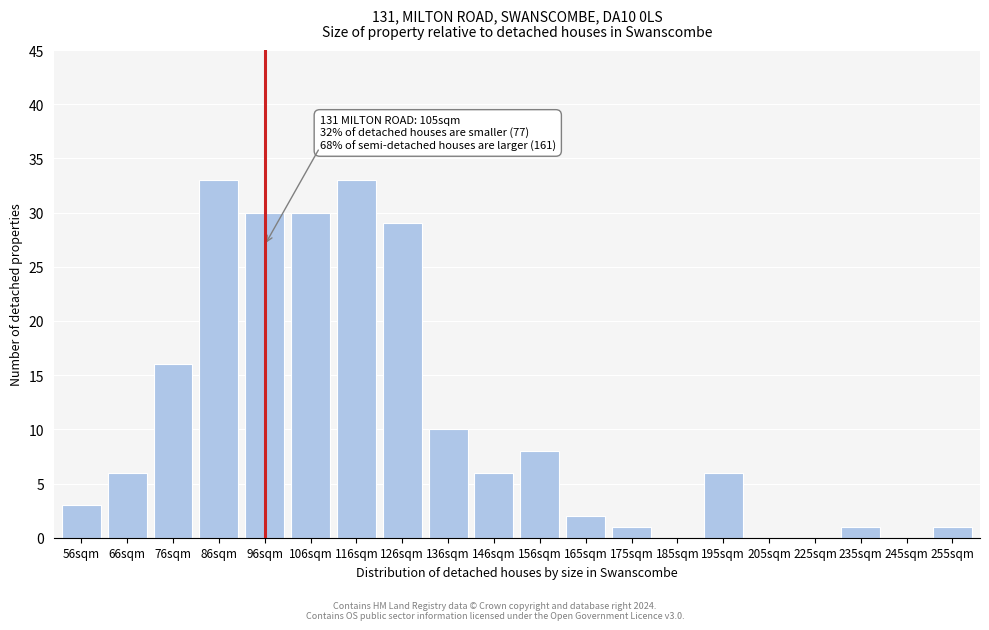

Reading right to left, transcribe all the data shown in this chart.

255sqm=1	245sqm=0	235sqm=1	225sqm=0	205sqm=0	195sqm=6	185sqm=0	175sqm=1	165sqm=2	156sqm=8	146sqm=6	136sqm=10	126sqm=29	116sqm=33	106sqm=30	96sqm=30	86sqm=33	76sqm=16	66sqm=6	56sqm=3